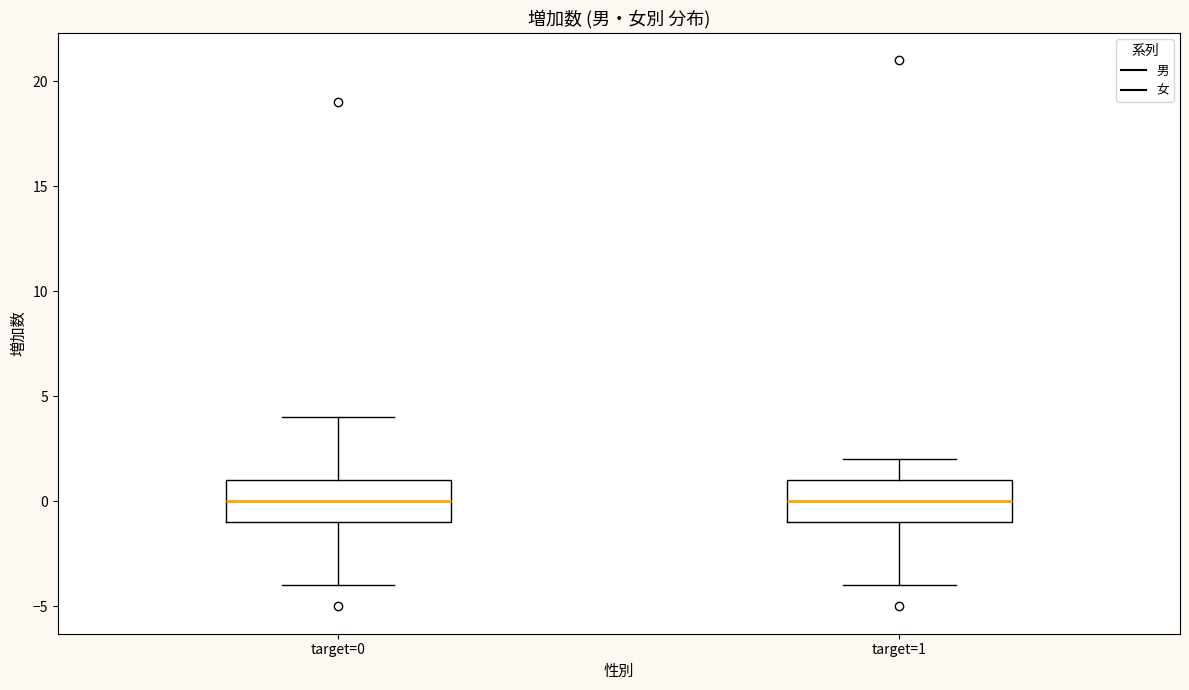

Reading left to right, transcribe this box plot: for each box, give where its median line is, the range the box spans, and where its two whiskers end, as read against the y-axis. The values are not printed on the chart, so give them approximately, as read against the axis.

target=0: median 0, box -1 to 1, whiskers -4 to 4
target=1: median 0, box -1 to 1, whiskers -4 to 2